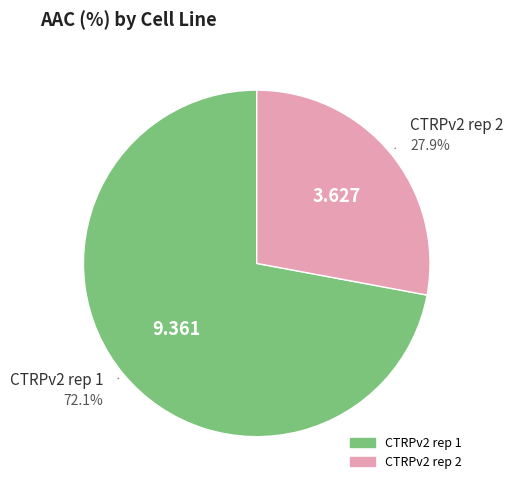

How many segments does this pie chart have?

2